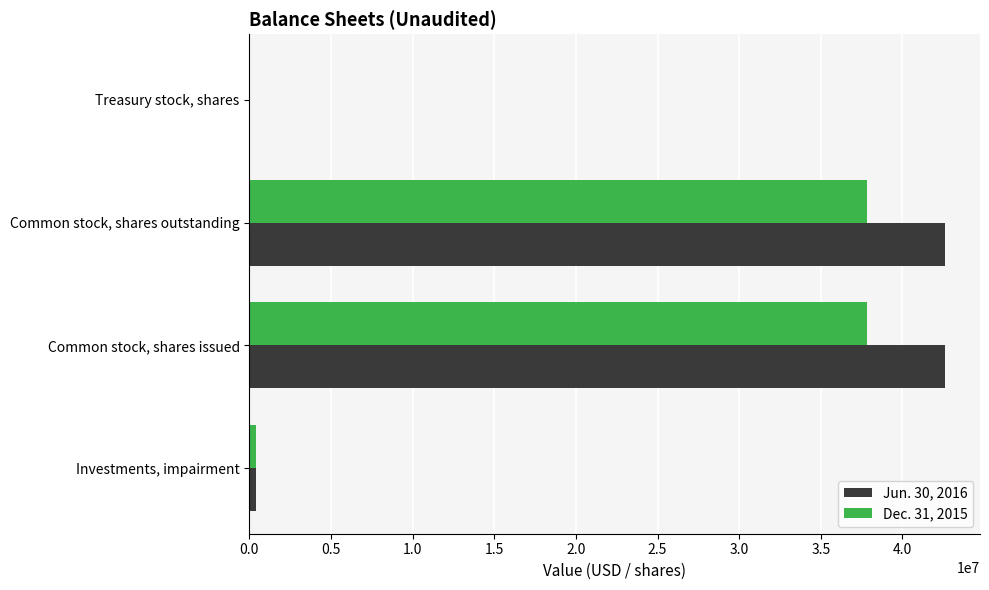

Is it true that Jun. 30, 2016 equals 65363159 at Common stock, shares outstanding?

False